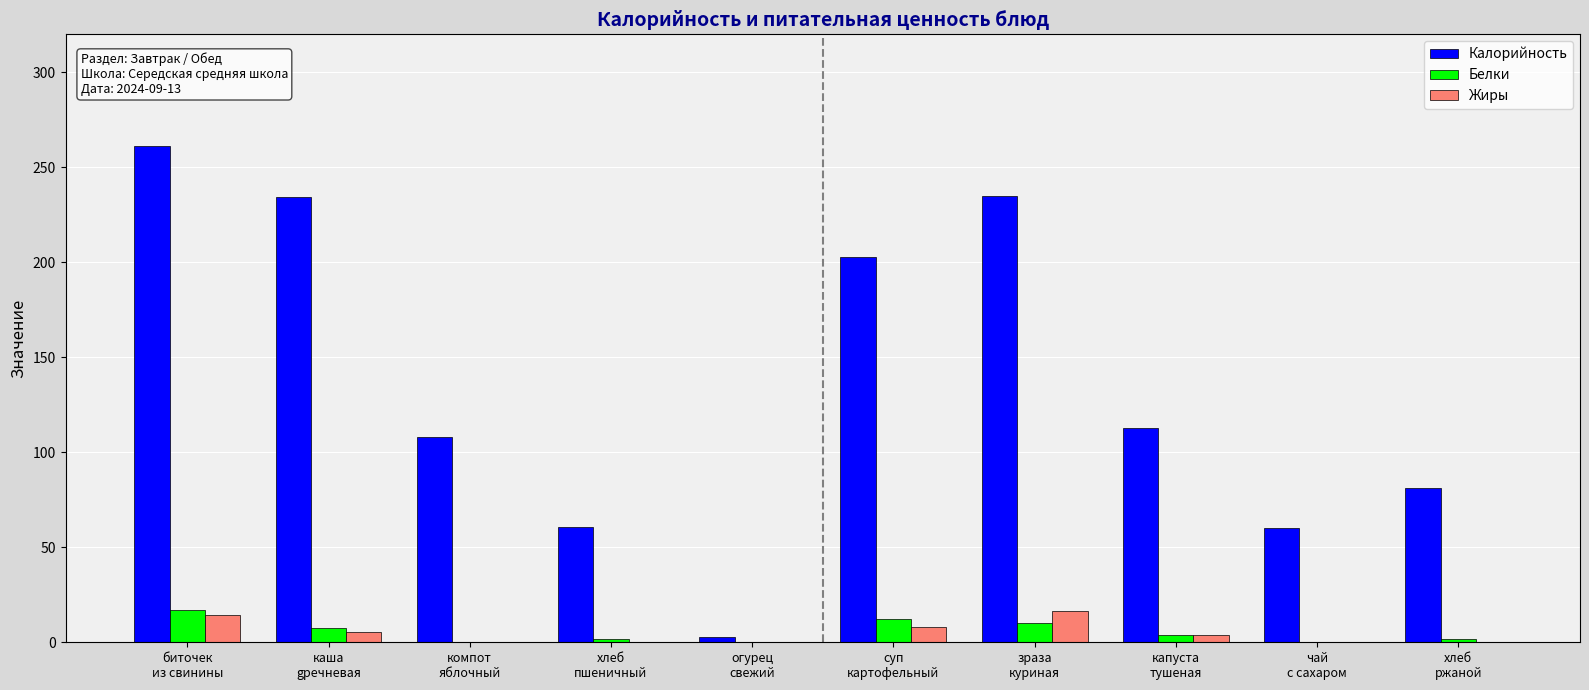

What is the greatest value displayed?

261.0